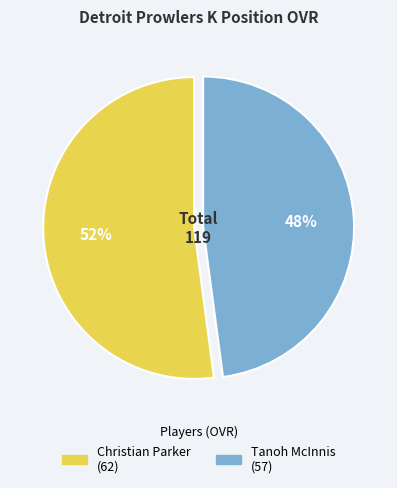

Combined, do Christian Parker and Tanoh McInnis account for over 50%?

Yes